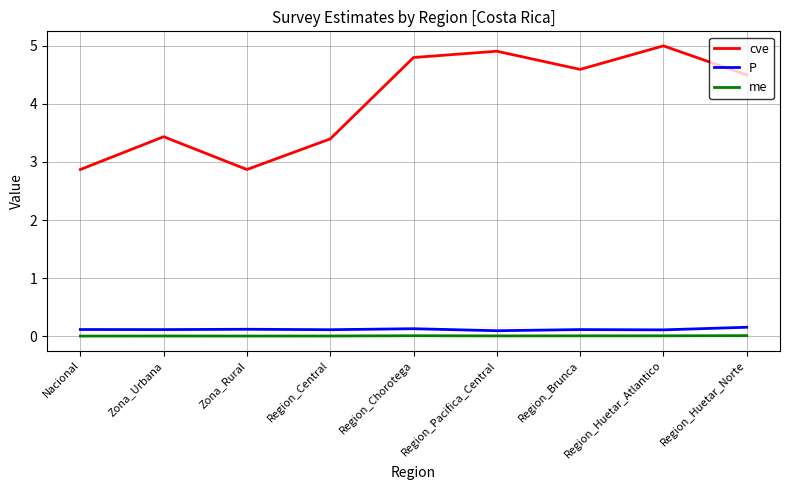

Is it true that cve equals 2.0 at Region_Brunca?

False